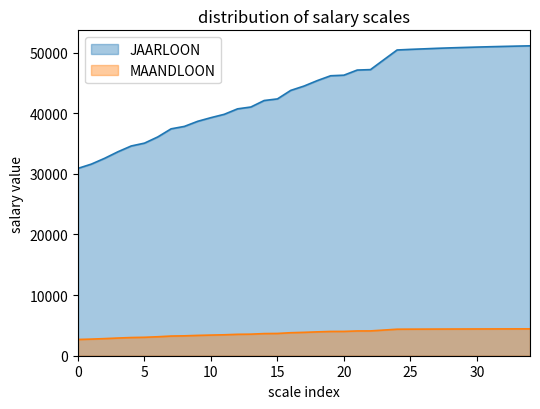

True or false: JAARLOON and MAANDLOON intersect in this chart.

False